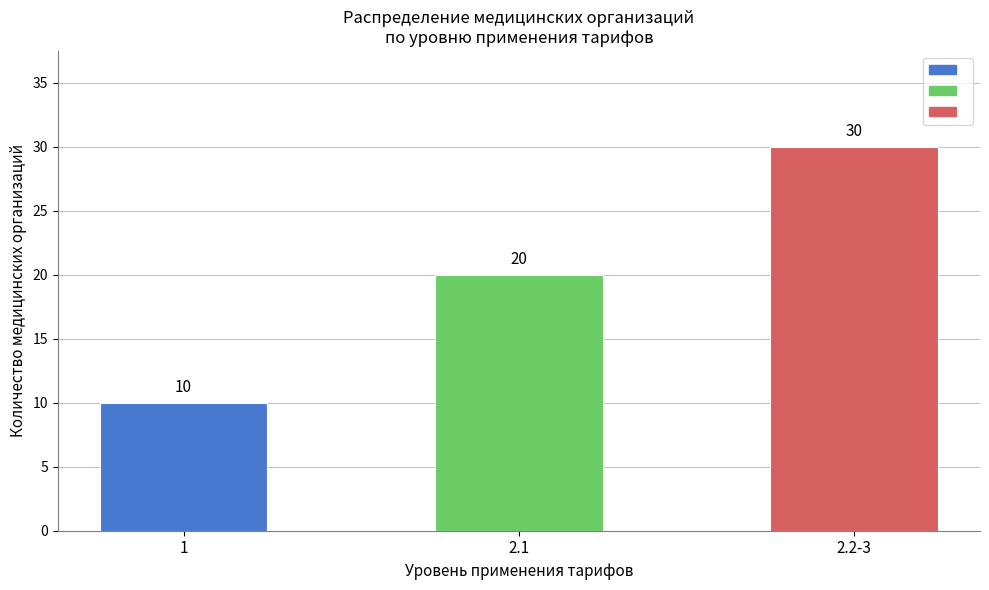

Rank the categories by value from lowest to highest.

1, 2.1, 2.2-3